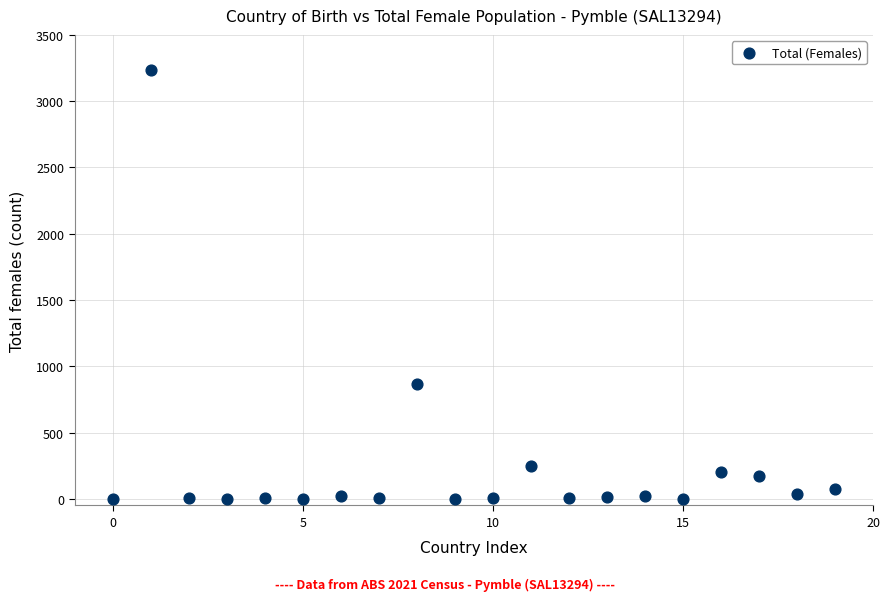

What Y value in the scatter plot is closest to 1617?

866